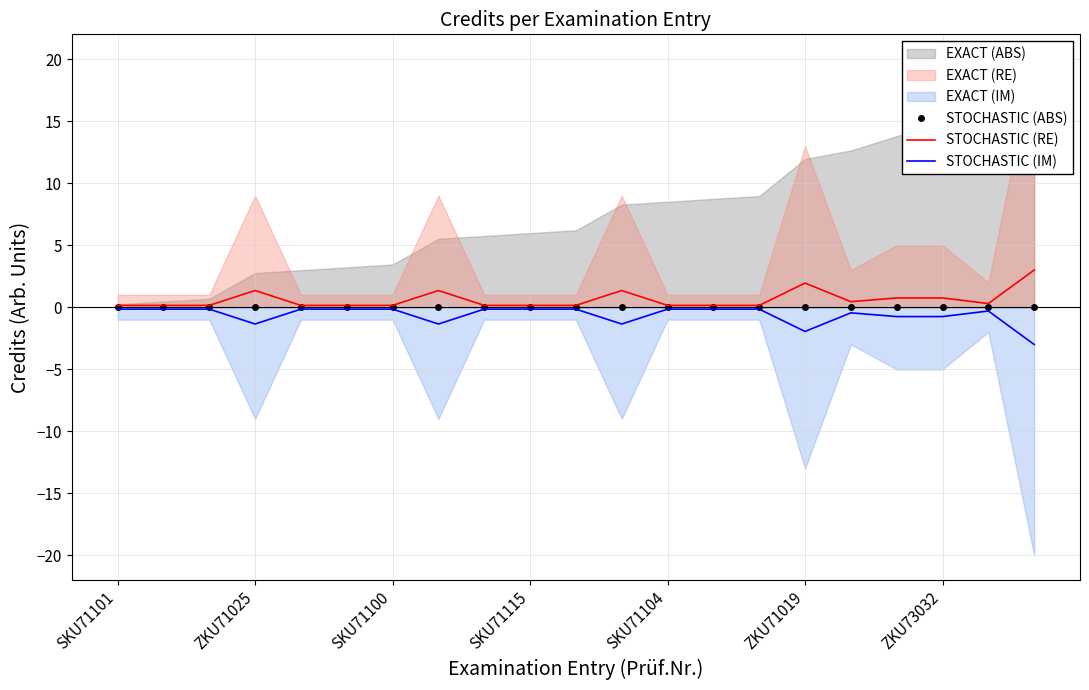

Where is STOCHASTIC (RE) nearest to the value 1?

17